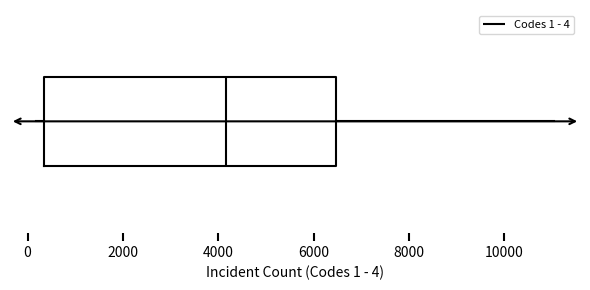

Where does the median line of the box sit on the x-axis? The values are not printed on the chart, so give them approximately, as read against the axis.

4200